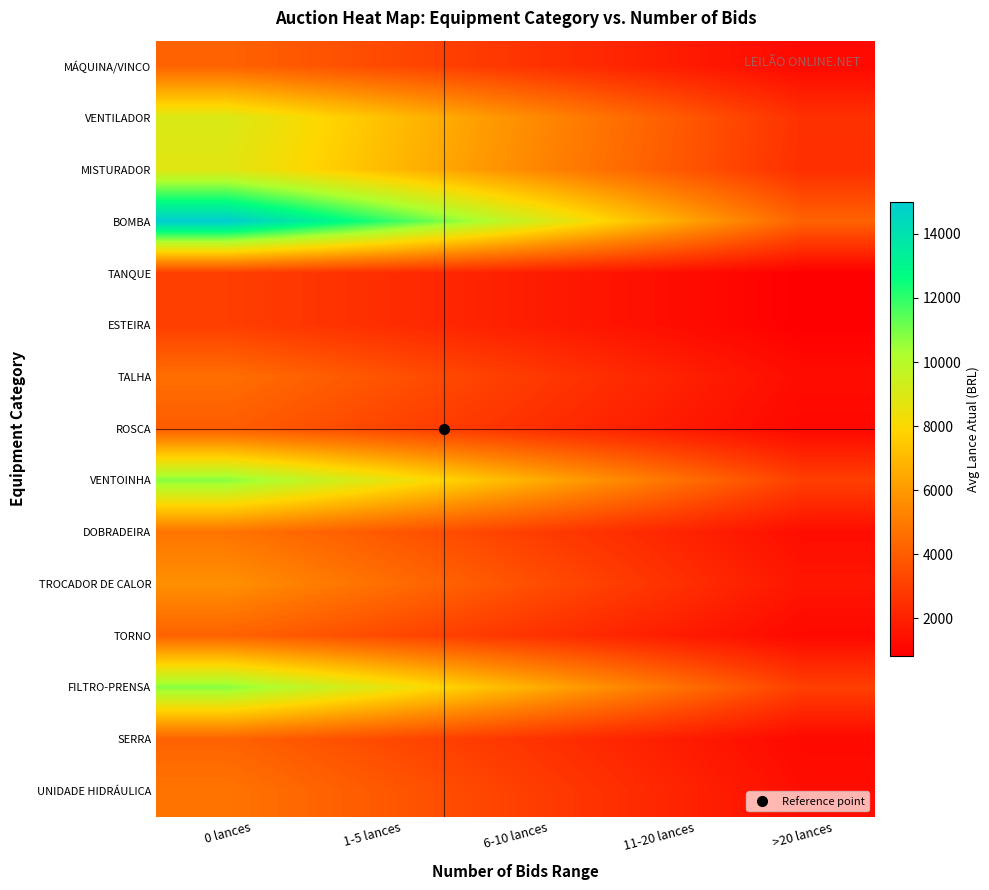

At how many categories does at least one series exceed 5802?

4